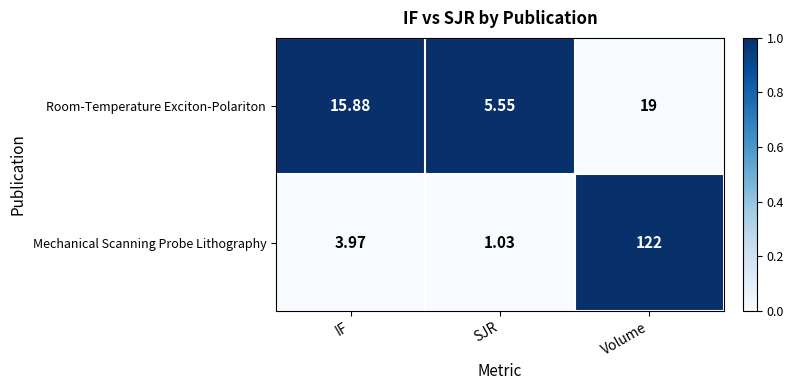

Is the value of Mechanical Scanning Probe Lithography at Volume greater than the value of Room-Temperature Exciton-Polariton at SJR?

Yes